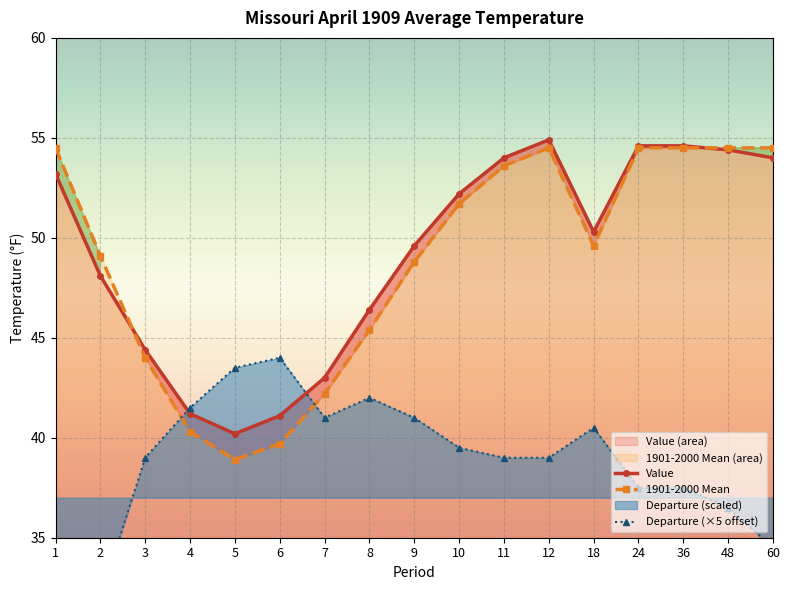

Which series has the widest spread of values?

1901-2000 Mean